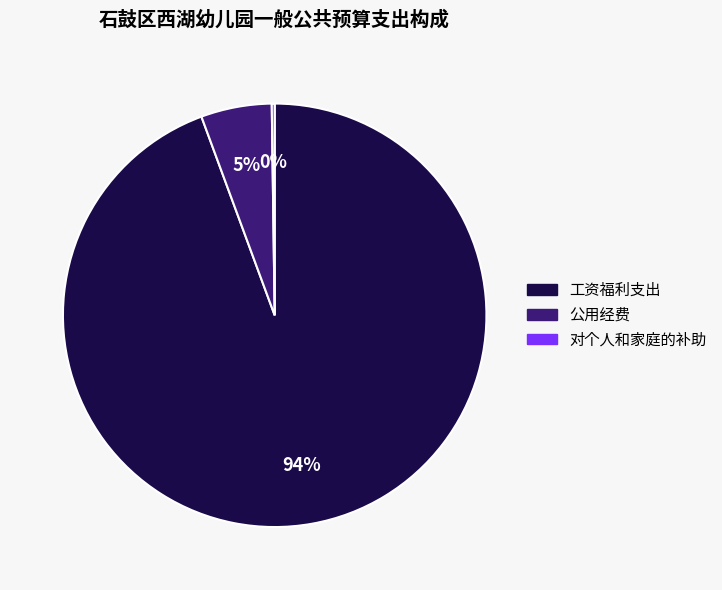

To the nearest percent, what is the average slice percentage?

33%